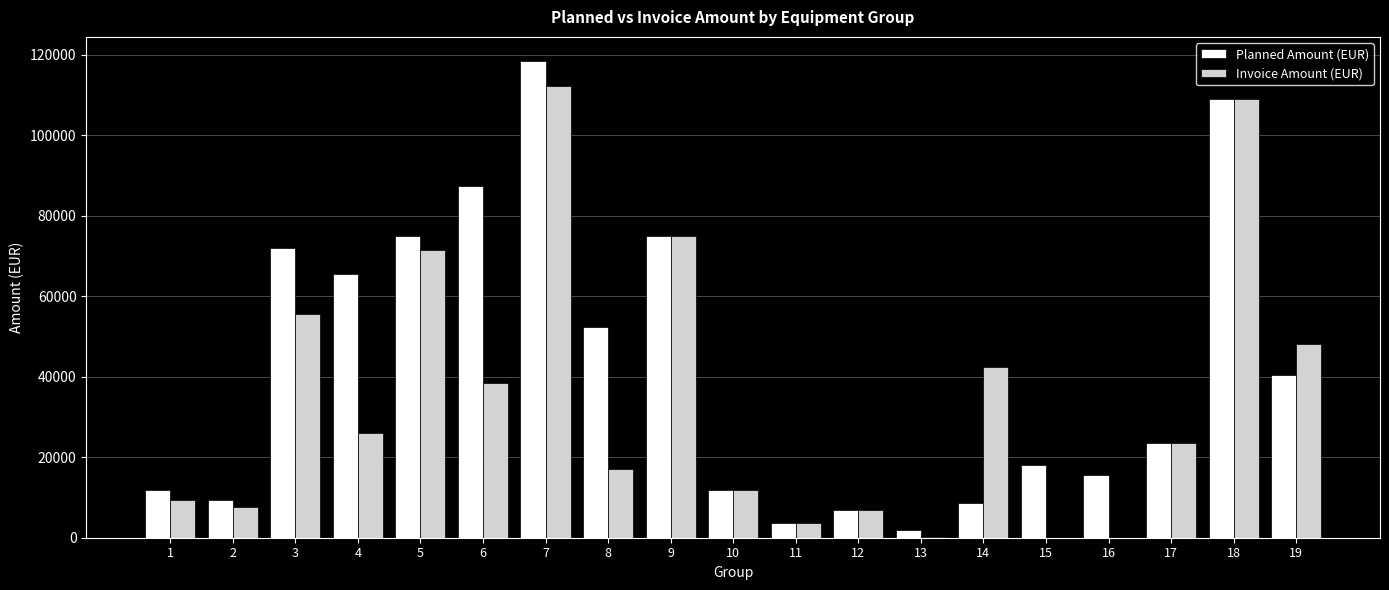

What is the maximum value shown in the chart?

118500.0